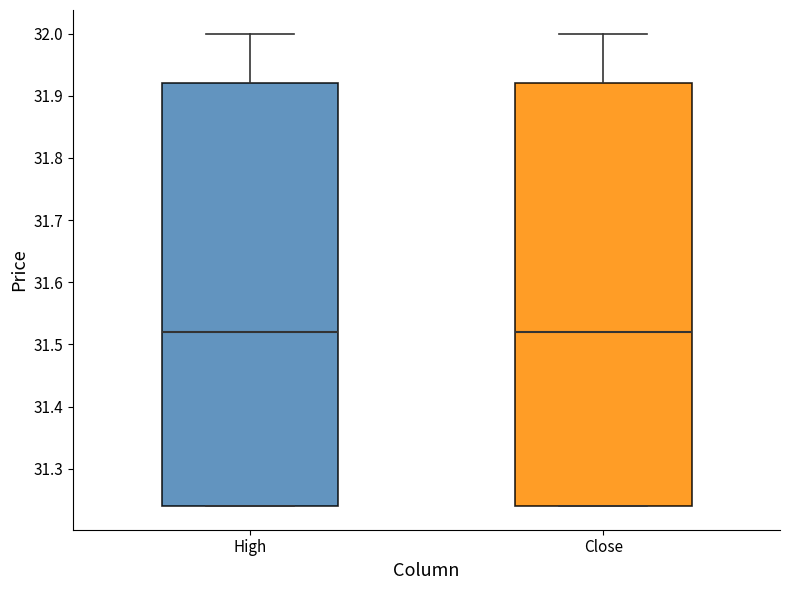

Reading left to right, read every box against the y-axis: the position of its median line, the range the box covers, and the ends of its whiskers. The values are not printed on the chart, so give them approximately, as read against the axis.

High: median 31.52, box 31.24 to 31.92, whiskers 31.24 to 32.00
Close: median 31.52, box 31.24 to 31.92, whiskers 31.24 to 32.00